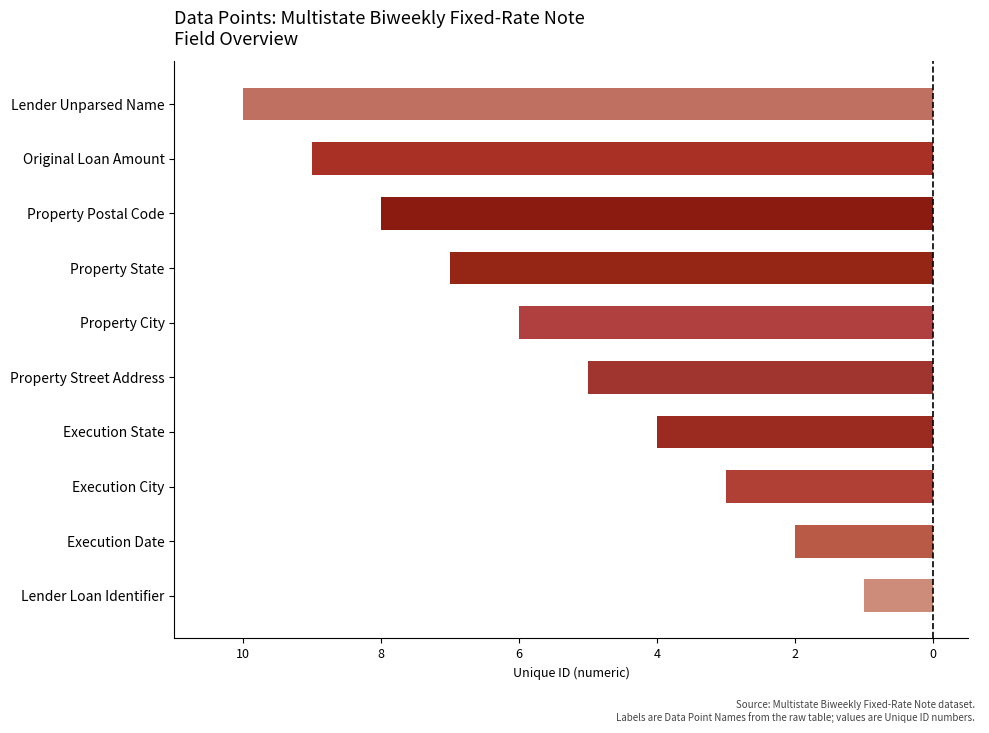

What is the difference between the second highest and minimum values?

8